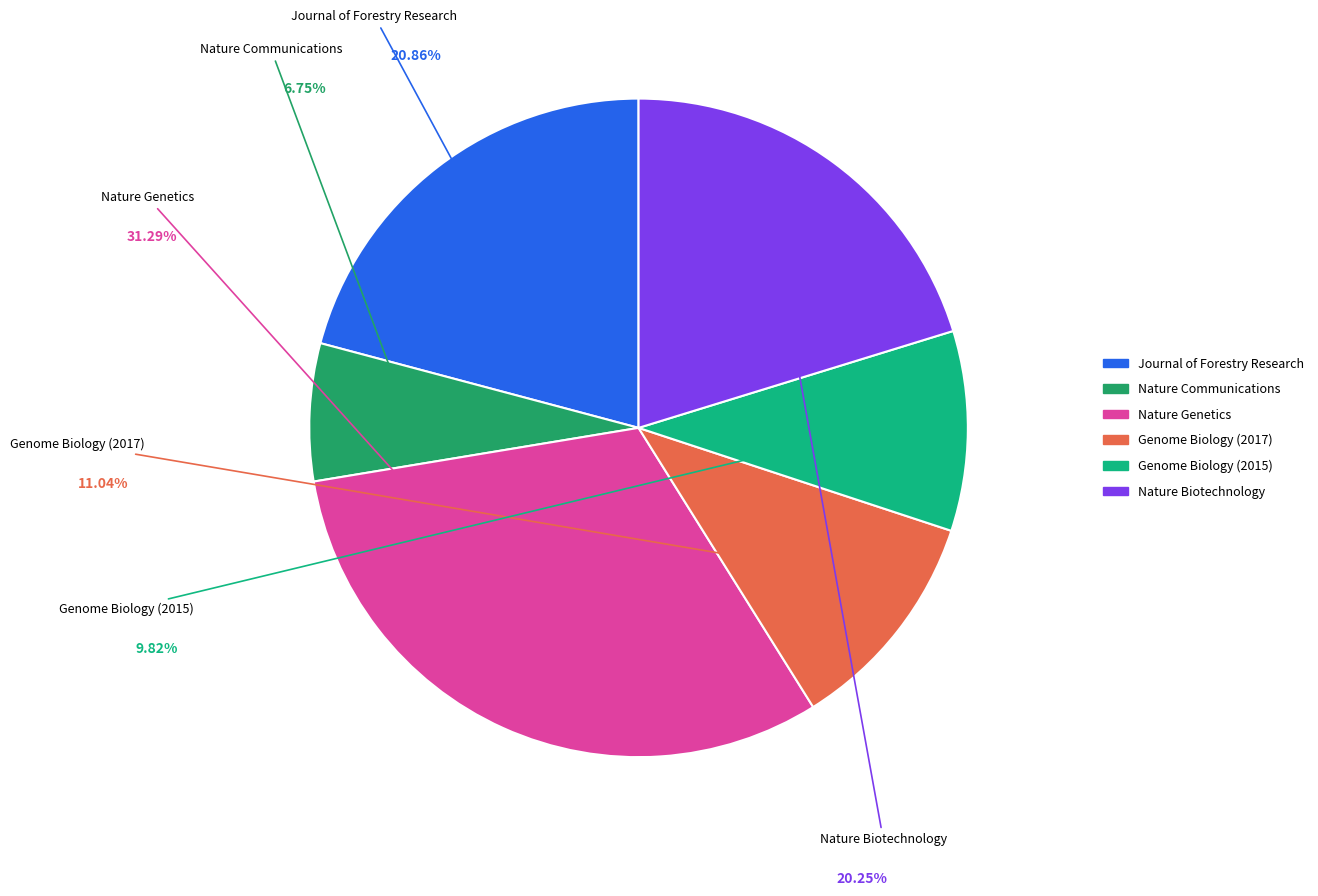

Is the sum of Genome Biology (2017) and Nature Genetics greater than half?

No